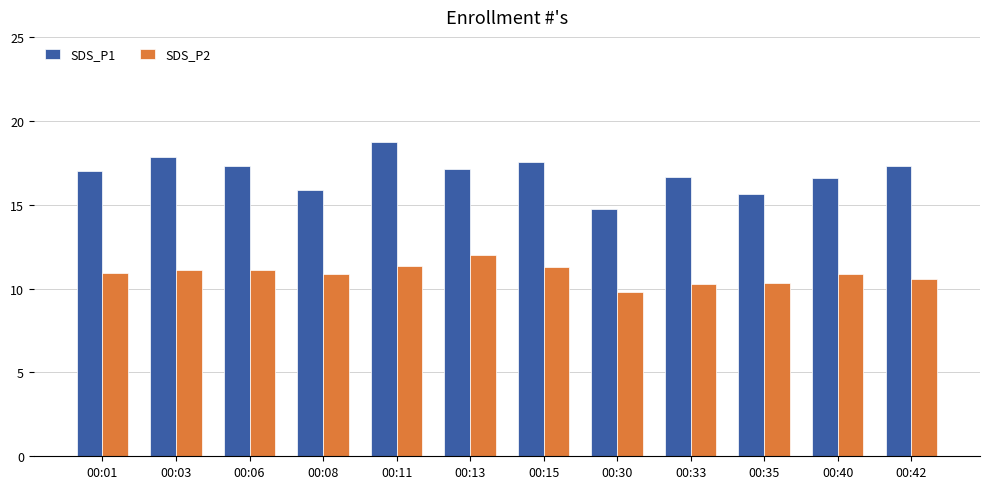

What is the smallest value displayed?

9.8